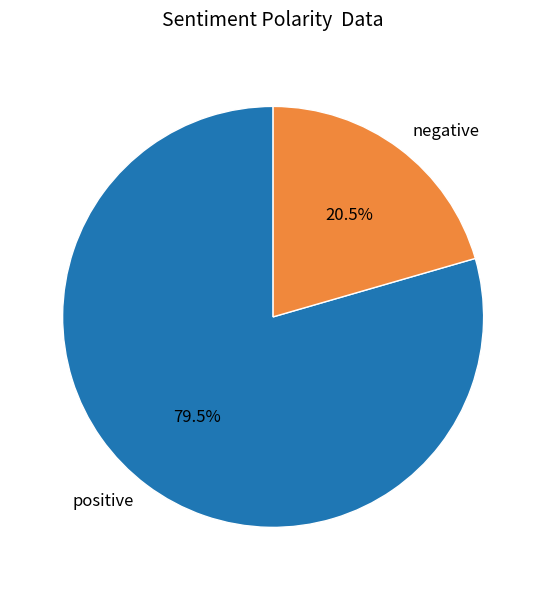

Does any single category account for the majority?

Yes